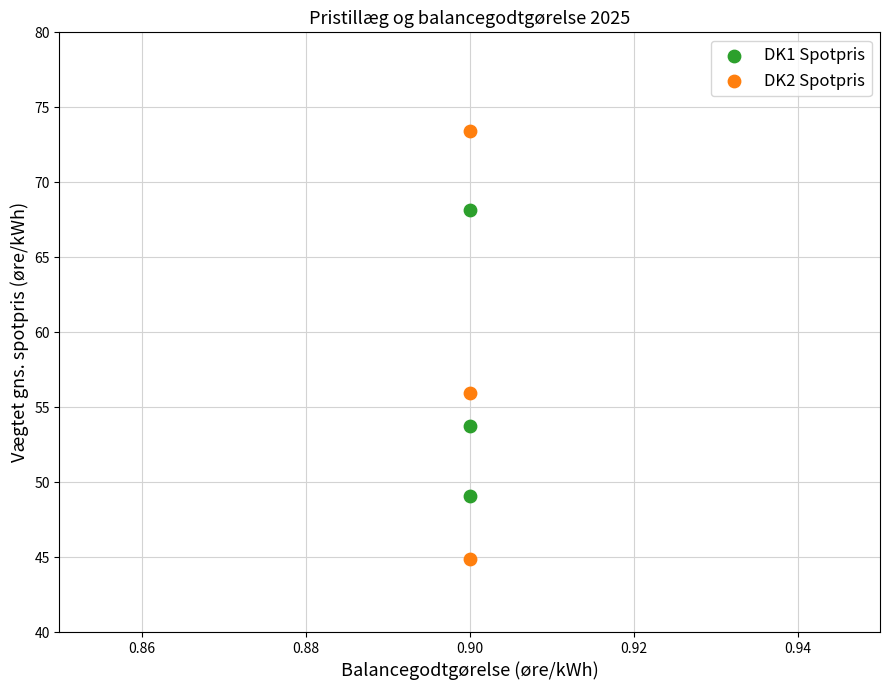

Which series contains the lowest Y value?

DK2 Spotpris